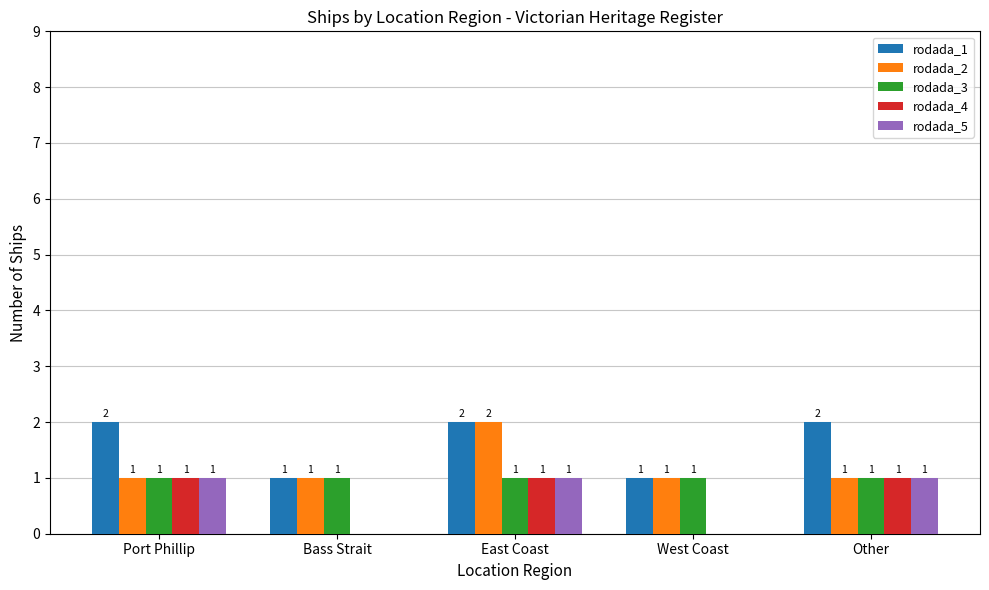

What is the total value across all series at Bass Strait?

3